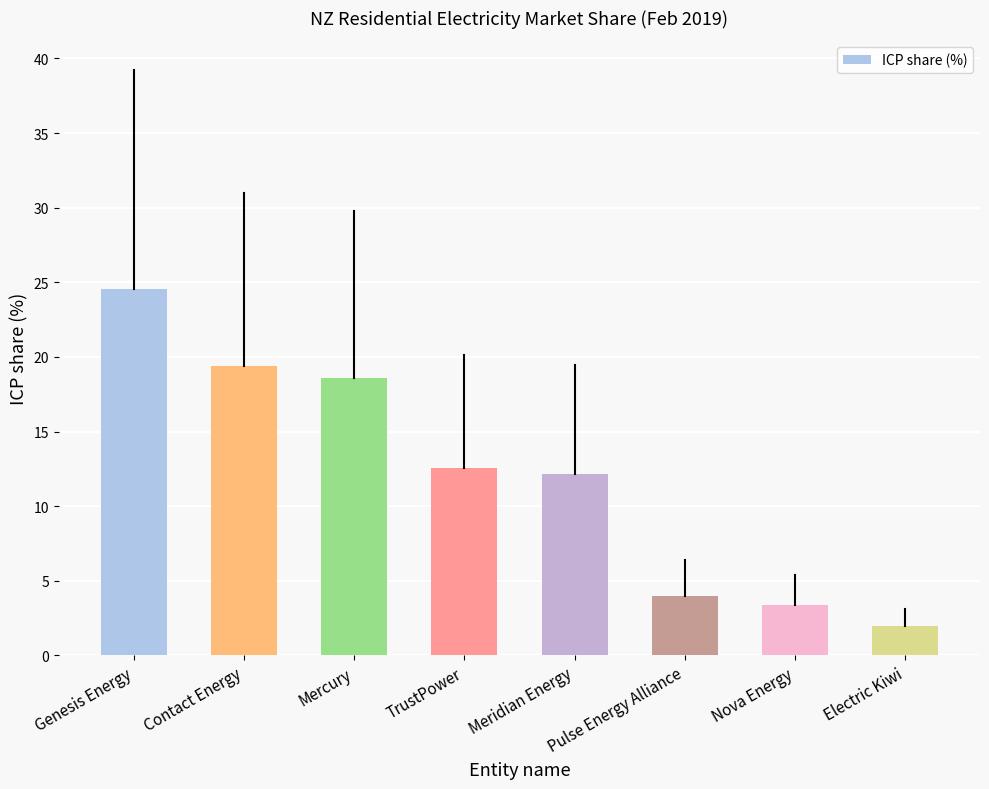

Count the number of data series in this chart.

1